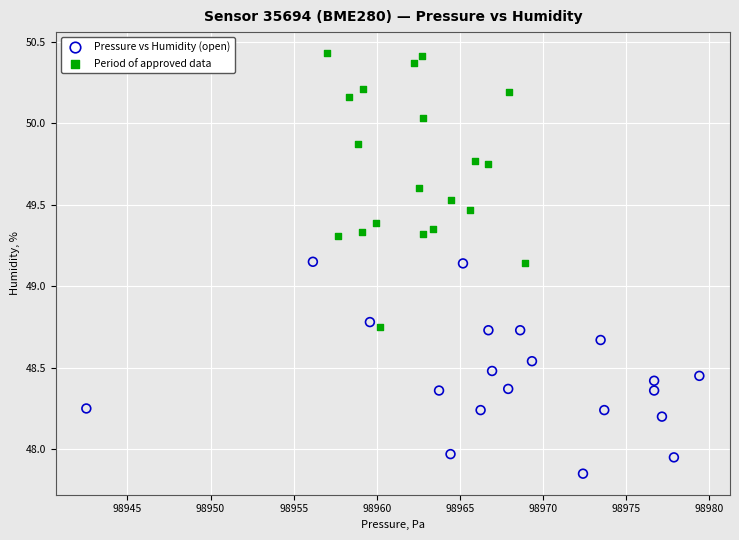

Which series has the largest Y range (max minus min)?

Period of approved data